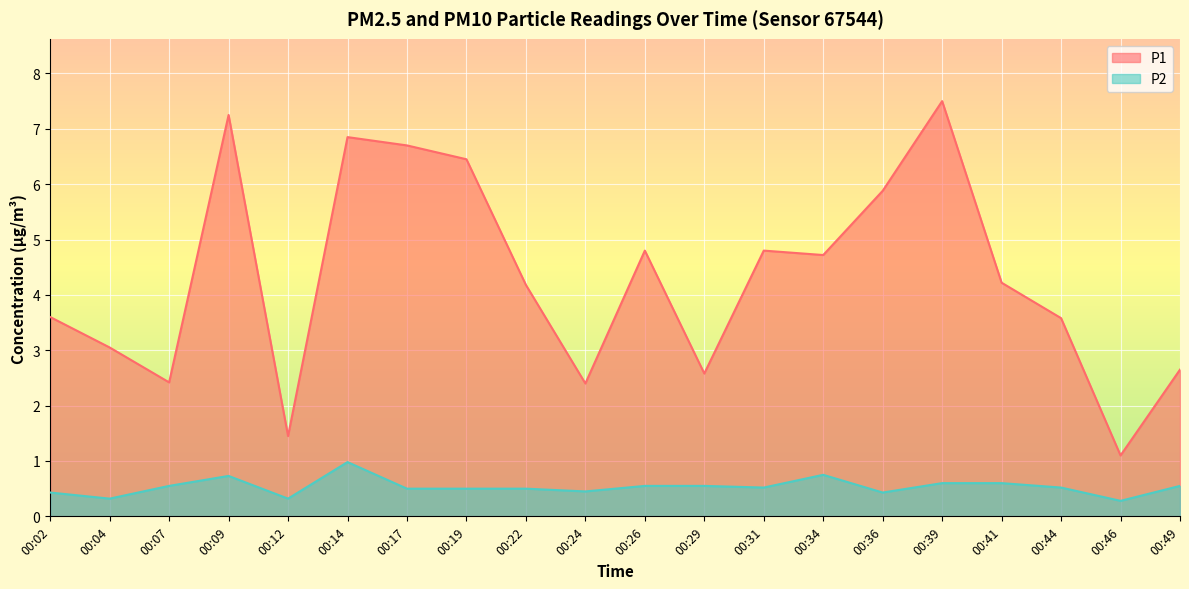

What is the sum of all P2 values?

10.6